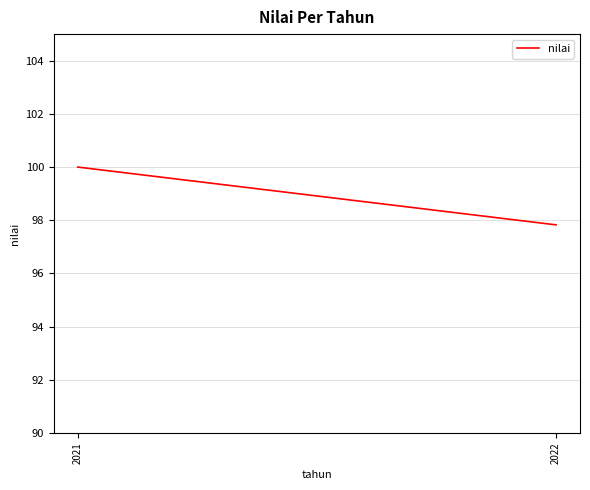

Approximately how many times larger is the value at 2022 compared to 2021?

1.0